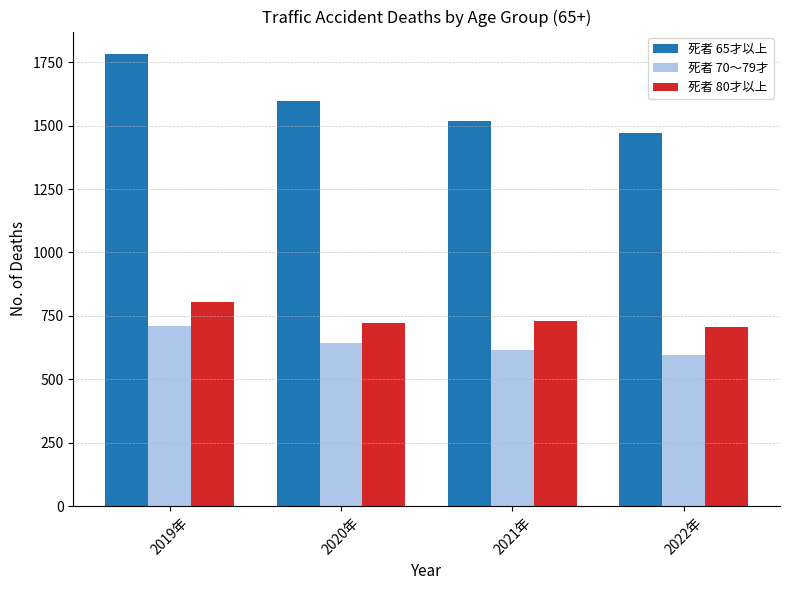

Reading left to right, what are all the values shown in this chart?

死者 65才以上: 2019年=1782	2020年=1596	2021年=1520	2022年=1471
死者 70～79才: 2019年=711	2020年=643	2021年=614	2022年=596
死者 80才以上: 2019年=804	2020年=720	2021年=730	2022年=707